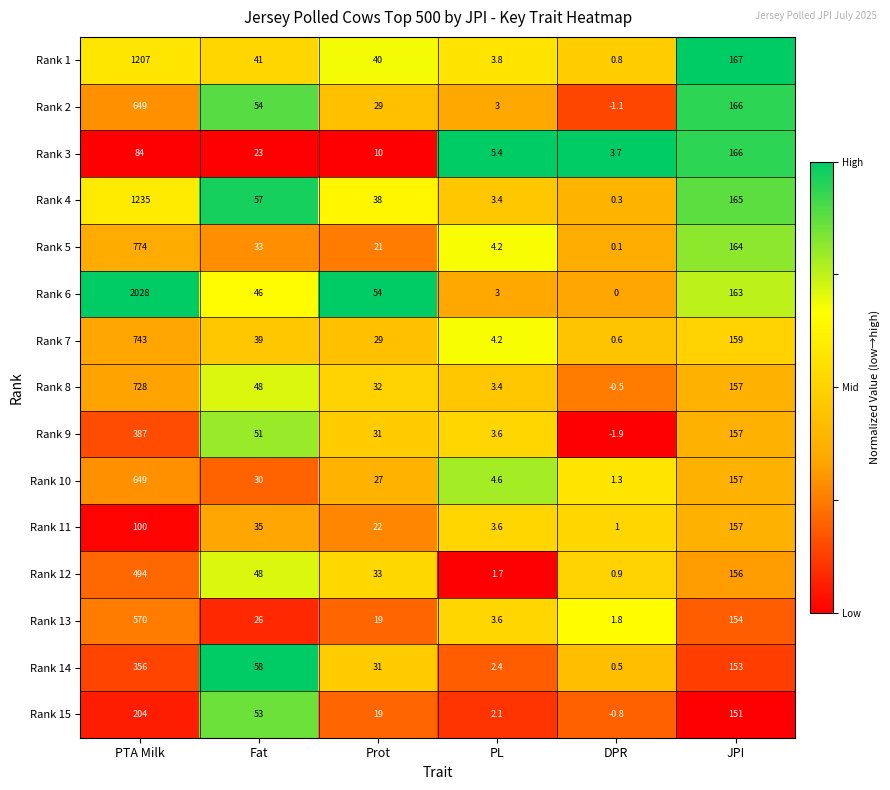

Which category has the lowest value across all series?

DPR